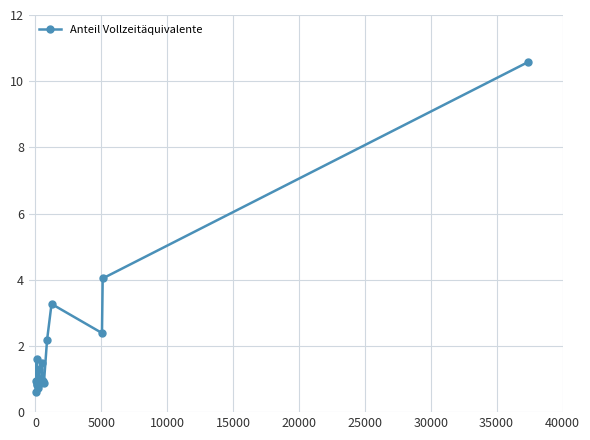

True or false: the data has more than 2 interior local peaks.

True